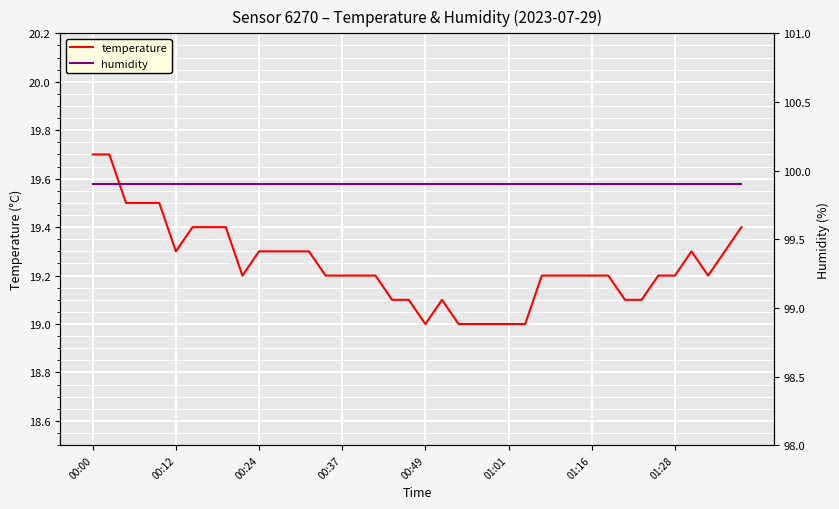

Which category has the highest value across all series?

00:00